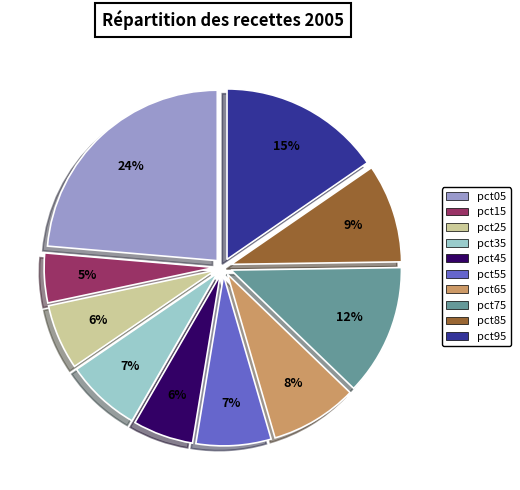

How many segments does this pie chart have?

10